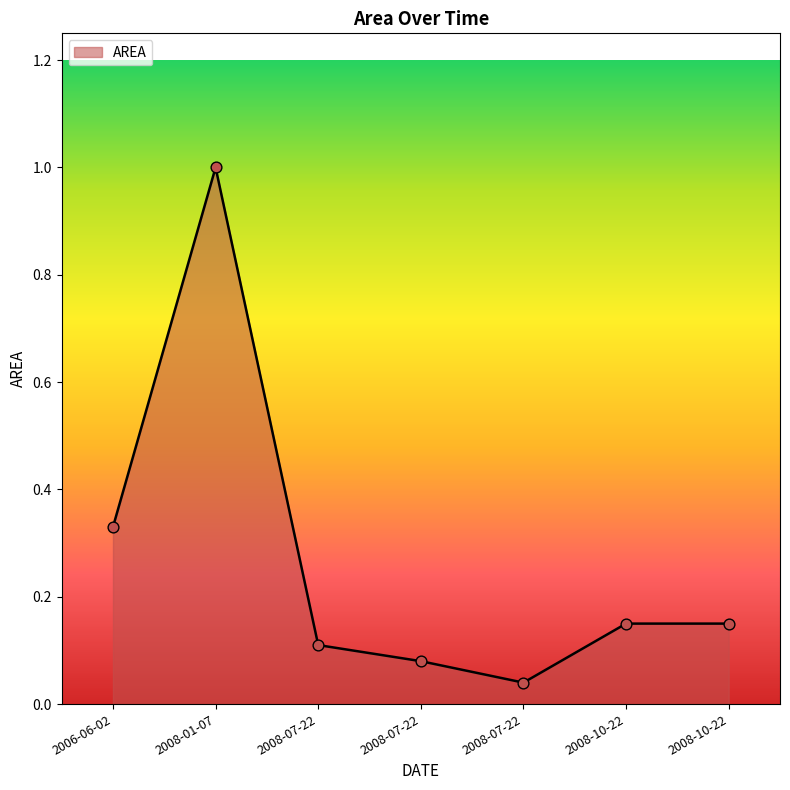

How many lines are shown in the chart?

1